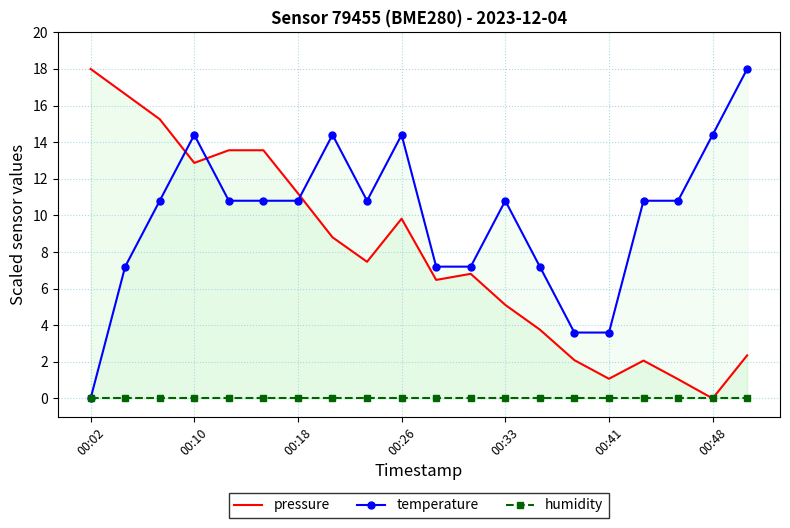

What are all the series names shown in the legend?

pressure, temperature, humidity